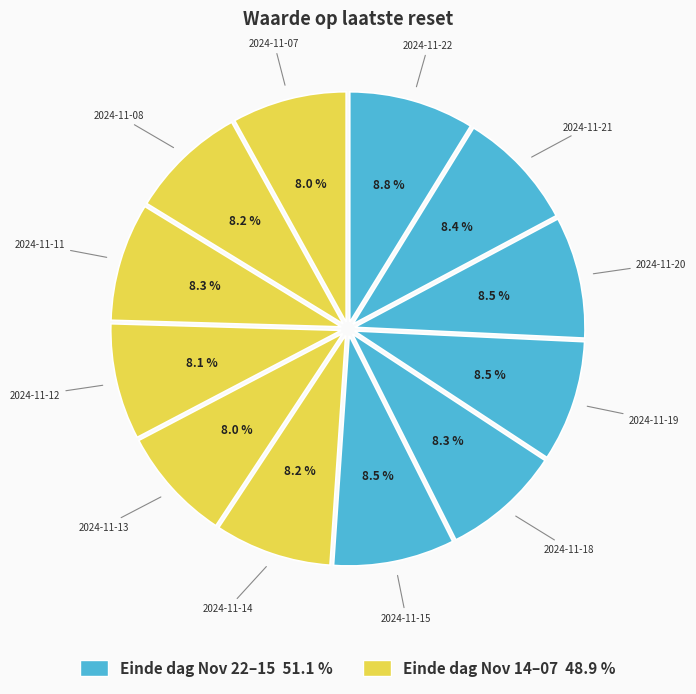

Does any single category account for the majority?

No